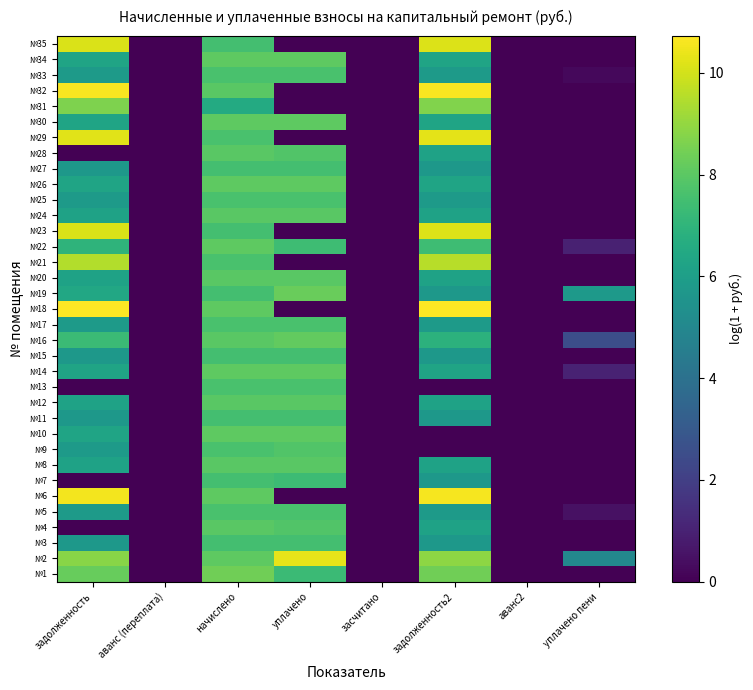

Reading right to left, list all the values displayed in this chart.

№1: уплачено пени=0.0	аванс2=0.0	задолженность2=8.4	засчитано=0.0	уплачено=7.3	начислено=8.4	аванс (переплата)=0.0	задолженность=8.2
№2: уплачено пени=5.0	аванс2=0.0	задолженность2=8.9	засчитано=0.0	уплачено=10.3	начислено=8.1	аванс (переплата)=0.0	задолженность=8.8
№3: уплачено пени=0.0	аванс2=0.0	задолженность2=5.7	засчитано=0.0	уплачено=7.5	начислено=7.5	аванс (переплата)=0.0	задолженность=5.7
№4: уплачено пени=0.0	аванс2=0.0	задолженность2=6.2	засчитано=0.0	уплачено=7.8	начислено=8.0	аванс (переплата)=0.0	задолженность=0.0
№5: уплачено пени=0.5	аванс2=0.0	задолженность2=5.9	засчитано=0.0	уплачено=7.6	начислено=7.6	аванс (переплата)=0.0	задолженность=5.9
№6: уплачено пени=0.0	аванс2=0.0	задолженность2=10.6	засчитано=0.0	уплачено=0.0	начислено=8.1	аванс (переплата)=0.0	задолженность=10.5
№7: уплачено пени=0.0	аванс2=0.0	задолженность2=5.7	засчитано=0.0	уплачено=7.3	начислено=7.5	аванс (переплата)=0.0	задолженность=0.0
№8: уплачено пени=0.0	аванс2=0.0	задолженность2=6.2	засчитано=0.0	уплачено=8.0	начислено=8.0	аванс (переплата)=0.0	задолженность=6.2
№9: уплачено пени=0.0	аванс2=0.0	задолженность2=0.0	засчитано=0.0	уплачено=7.8	начислено=7.6	аванс (переплата)=0.0	задолженность=5.9
№10: уплачено пени=0.0	аванс2=0.0	задолженность2=0.0	засчитано=0.0	уплачено=8.1	начислено=8.1	аванс (переплата)=0.0	задолженность=6.3
№11: уплачено пени=0.0	аванс2=0.0	задолженность2=5.7	засчитано=0.0	уплачено=7.5	начислено=7.5	аванс (переплата)=0.0	задолженность=5.7
№12: уплачено пени=0.0	аванс2=0.0	задолженность2=6.2	засчитано=0.0	уплачено=8.0	начислено=8.0	аванс (переплата)=0.0	задолженность=6.2
№13: уплачено пени=0.0	аванс2=0.0	задолженность2=0.0	засчитано=0.0	уплачено=7.7	начислено=7.7	аванс (переплата)=0.0	задолженность=0.0
№14: уплачено пени=1.0	аванс2=0.0	задолженность2=6.3	засчитано=0.0	уплачено=8.1	начислено=8.1	аванс (переплата)=0.0	задолженность=6.3
№15: уплачено пени=0.0	аванс2=0.0	задолженность2=5.7	засчитано=0.0	уплачено=7.5	начислено=7.5	аванс (переплата)=0.0	задолженность=5.7
№16: уплачено пени=2.5	аванс2=0.0	задолженность2=6.9	засчитано=0.0	уплачено=8.1	начислено=8.0	аванс (переплата)=0.0	задолженность=7.3
№17: уплачено пени=0.0	аванс2=0.0	задолженность2=5.9	засчитано=0.0	уплачено=7.6	начислено=7.6	аванс (переплата)=0.0	задолженность=5.9
№18: уплачено пени=0.0	аванс2=0.0	задолженность2=10.7	засчитано=0.0	уплачено=0.0	начислено=8.1	аванс (переплата)=0.0	задолженность=10.7
№19: уплачено пени=5.8	аванс2=0.0	задолженность2=5.7	засчитано=0.0	уплачено=8.3	начислено=7.5	аванс (переплата)=0.0	задолженность=6.4
№20: уплачено пени=0.0	аванс2=0.0	задолженность2=6.2	засчитано=0.0	уплачено=8.0	начислено=8.0	аванс (переплата)=0.0	задолженность=6.2
№21: уплачено пени=0.0	аванс2=0.0	задолженность2=9.6	засчитано=0.0	уплачено=0.0	начислено=7.6	аванс (переплата)=0.0	задолженность=9.5
№22: уплачено пени=1.0	аванс2=0.0	задолженность2=7.4	засчитано=0.0	уплачено=7.4	начислено=8.1	аванс (переплата)=0.0	задолженность=7.0
№23: уплачено пени=0.0	аванс2=0.0	задолженность2=10.2	засчитано=0.0	уплачено=0.0	начислено=7.5	аванс (переплата)=0.0	задолженность=10.1
№24: уплачено пени=0.0	аванс2=0.0	задолженность2=6.2	засчитано=0.0	уплачено=8.0	начислено=8.0	аванс (переплата)=0.0	задолженность=6.2
№25: уплачено пени=0.0	аванс2=0.0	задолженность2=5.9	засчитано=0.0	уплачено=7.6	начислено=7.6	аванс (переплата)=0.0	задолженность=5.9
№26: уплачено пени=0.0	аванс2=0.0	задолженность2=6.3	засчитано=0.0	уплачено=8.1	начислено=8.1	аванс (переплата)=0.0	задолженность=6.3
№27: уплачено пени=0.0	аванс2=0.0	задолженность2=5.7	засчитано=0.0	уплачено=7.5	начислено=7.5	аванс (переплата)=0.0	задолженность=5.7
№28: уплачено пени=0.0	аванс2=0.0	задолженность2=6.2	засчитано=0.0	уплачено=7.8	начислено=8.0	аванс (переплата)=0.0	задолженность=0.0
№29: уплачено пени=0.0	аванс2=0.0	задолженность2=10.3	засчитано=0.0	уплачено=0.0	начислено=7.6	аванс (переплата)=0.0	задолженность=10.3
№30: уплачено пени=0.0	аванс2=0.0	задолженность2=6.3	засчитано=0.0	уплачено=8.1	начислено=8.1	аванс (переплата)=0.0	задолженность=6.3
№31: уплачено пени=0.0	аванс2=0.0	задолженность2=8.7	засчитано=0.0	уплачено=0.0	начислено=6.6	аванс (переплата)=0.0	задолженность=8.6
№32: уплачено пени=0.0	аванс2=0.0	задолженность2=10.6	засчитано=0.0	уплачено=0.0	начислено=8.0	аванс (переплата)=0.0	задолженность=10.6
№33: уплачено пени=0.2	аванс2=0.0	задолженность2=5.9	засчитано=0.0	уплачено=7.6	начислено=7.6	аванс (переплата)=0.0	задолженность=5.9
№34: уплачено пени=0.0	аванс2=0.0	задолженность2=6.3	засчитано=0.0	уплачено=8.1	начислено=8.1	аванс (переплата)=0.0	задолженность=6.3
№35: уплачено пени=0.0	аванс2=0.0	задолженность2=10.2	засчитано=0.0	уплачено=0.0	начислено=7.5	аванс (переплата)=0.0	задолженность=10.1